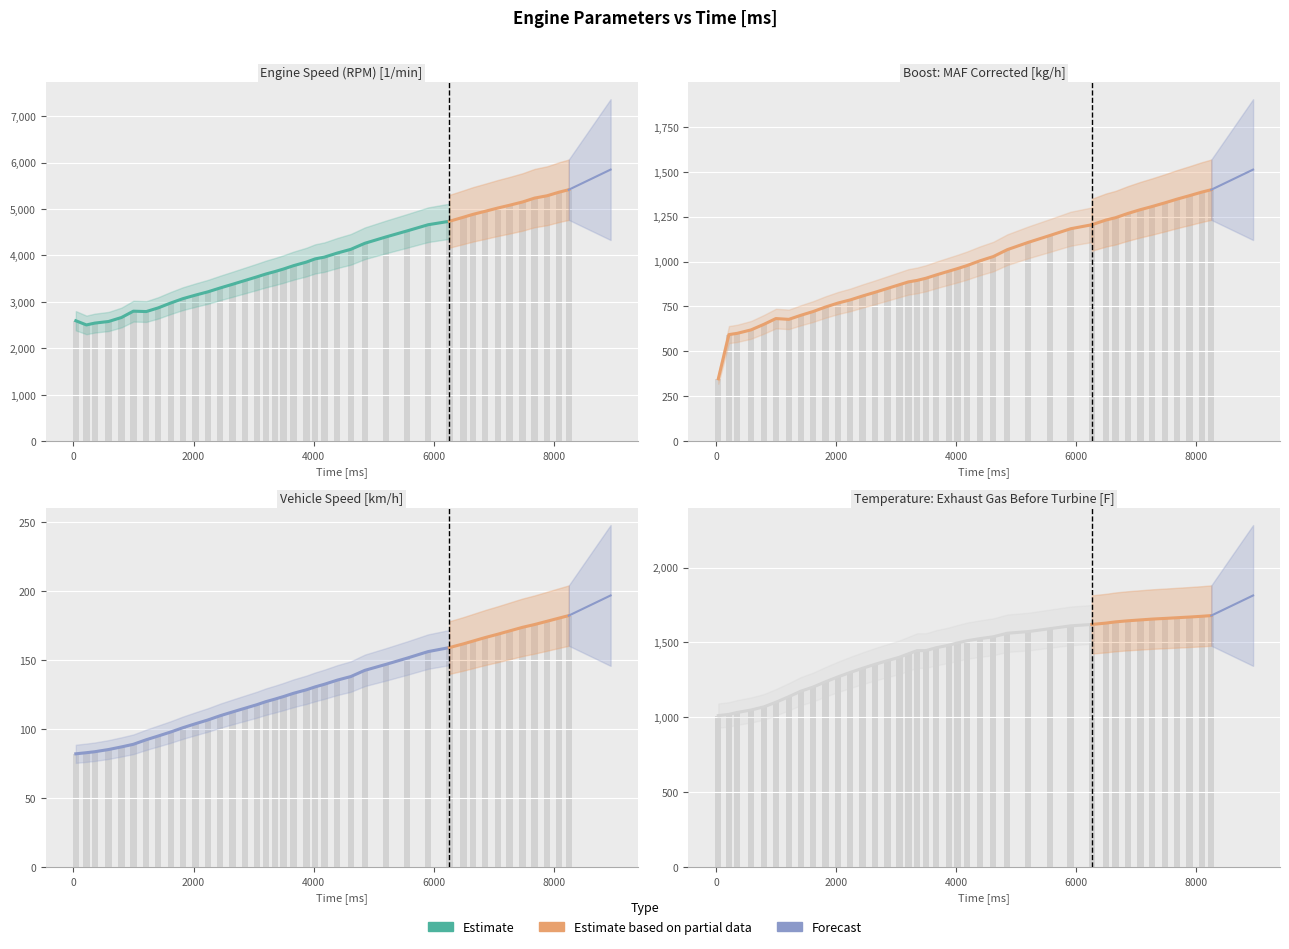

At how many categories does at least one series exceed 381?

40